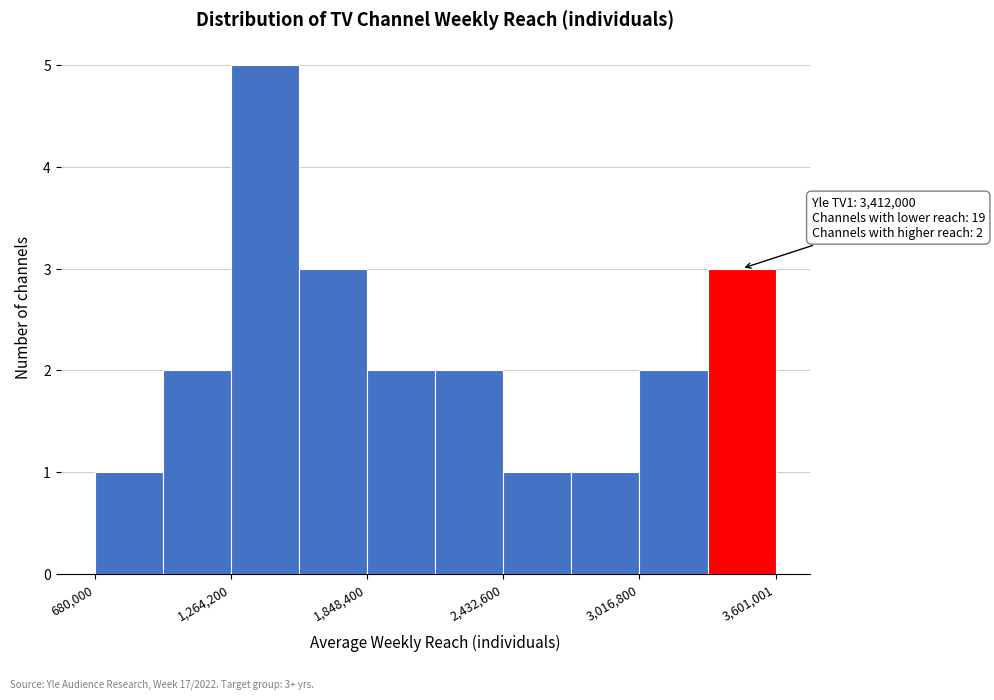

Read against the x-axis, roughly where is the centre of the tallest bar?

1400000